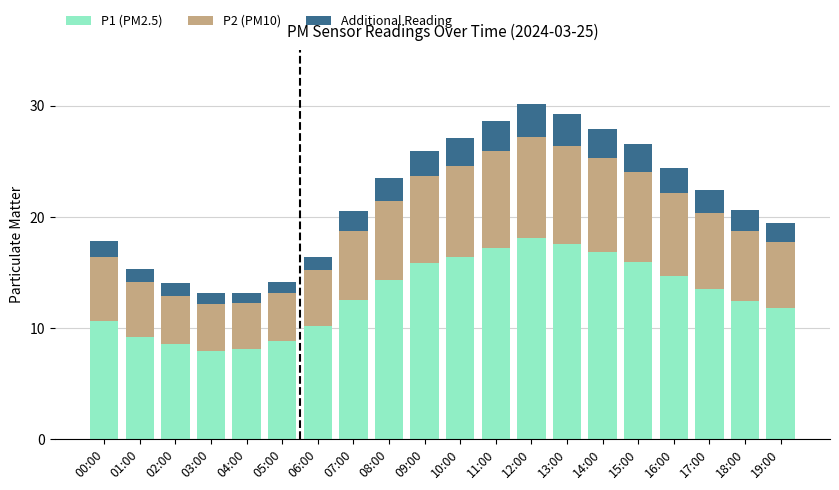

The P1 (PM2.5) series shows 22.0 at 18:00. True or false?

False